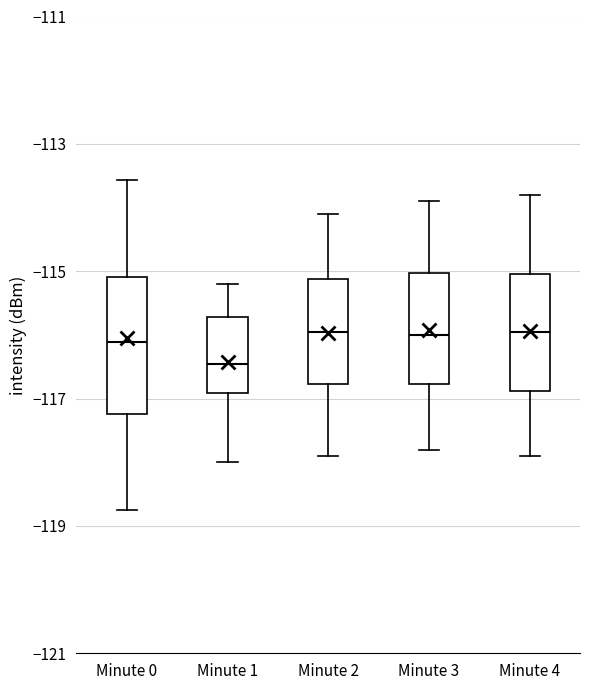

Reading left to right, read every box against the y-axis: the position of its median line, the range the box covers, and the ends of its whiskers. The values are not printed on the chart, so give them approximately, as read against the axis.

Minute 0: median -116.2, box -117.2 to -115.0, whiskers -118.8 to -113.6
Minute 1: median -116.4, box -117.0 to -115.8, whiskers -118.0 to -115.2
Minute 2: median -116.0, box -116.8 to -115.2, whiskers -117.8 to -114.0
Minute 3: median -116.0, box -116.8 to -115.0, whiskers -117.8 to -113.8
Minute 4: median -116.0, box -116.8 to -115.0, whiskers -117.8 to -113.8